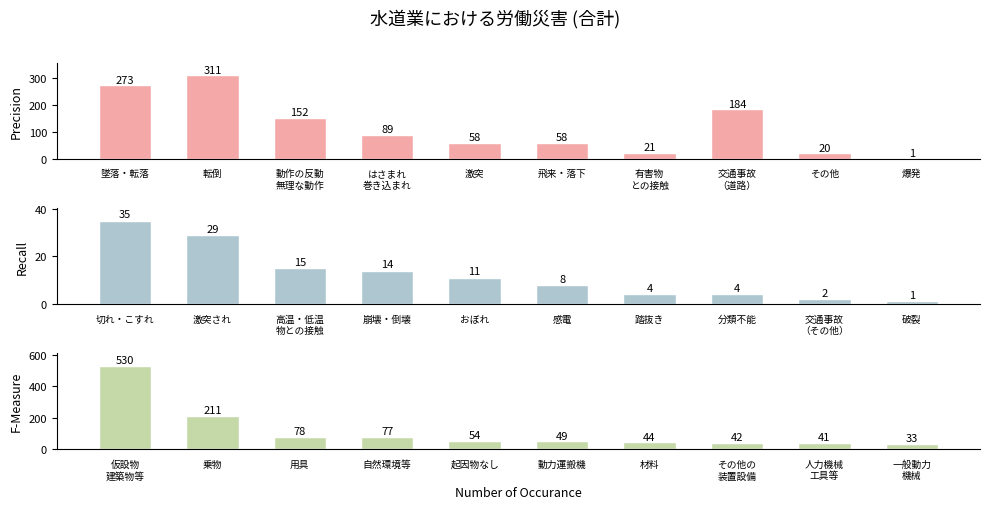

Which series has the largest range (max minus min)?

起因物（中）